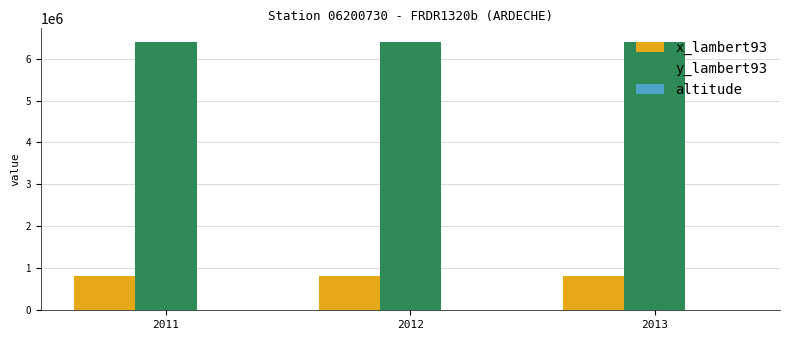

Which series has the largest total across all categories?

y_lambert93